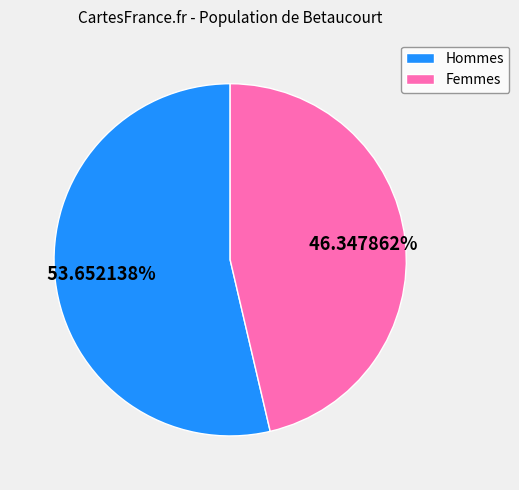

Which slice is the smallest?

Femmes